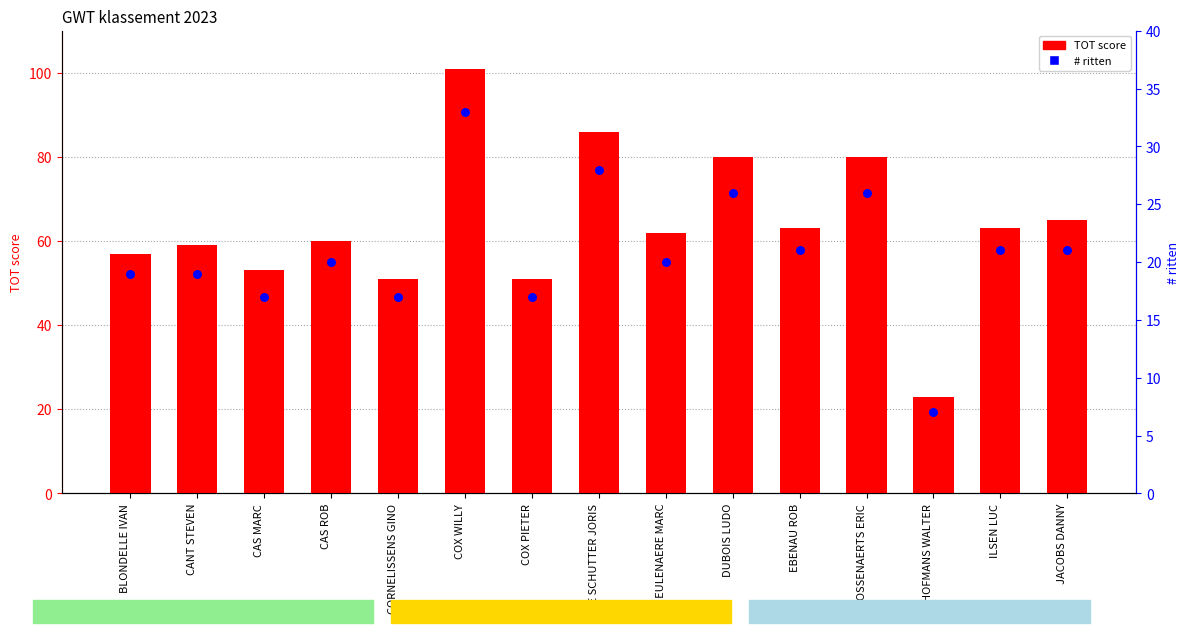

At how many categories does at least one series exceed 23?

14